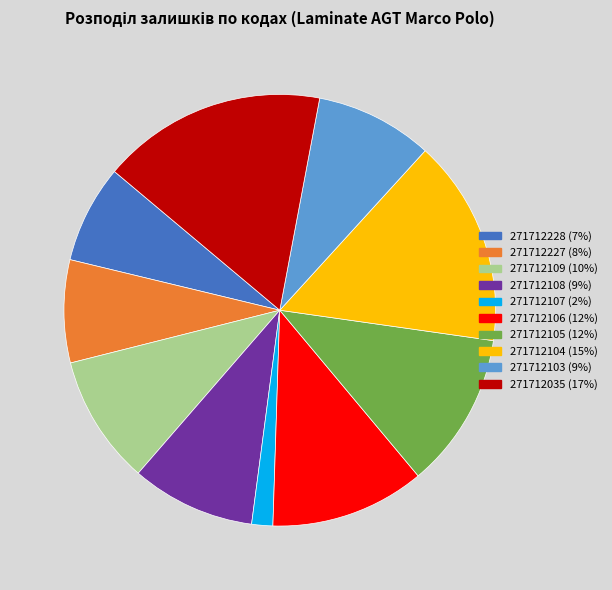

Which category has the smallest portion of the pie?

271712107